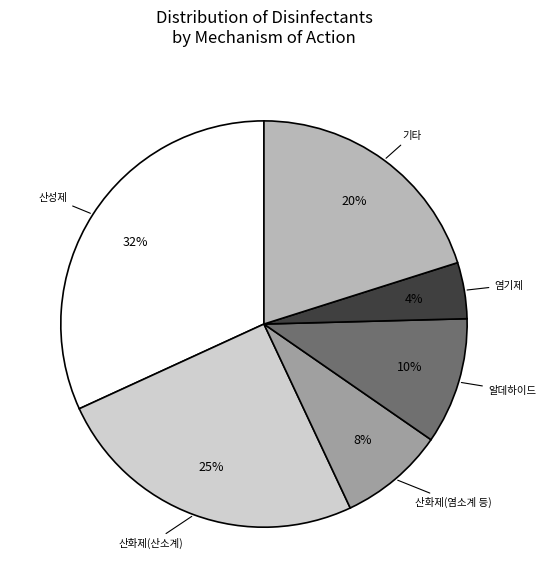

Is there a majority slice in this chart?

No